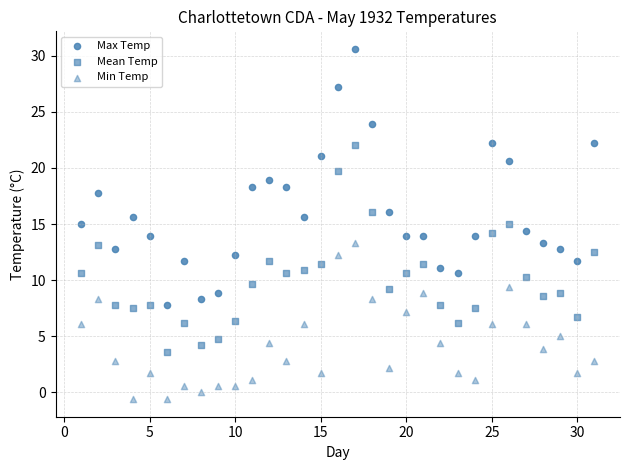

How many points are shown in the scatter plot?

93